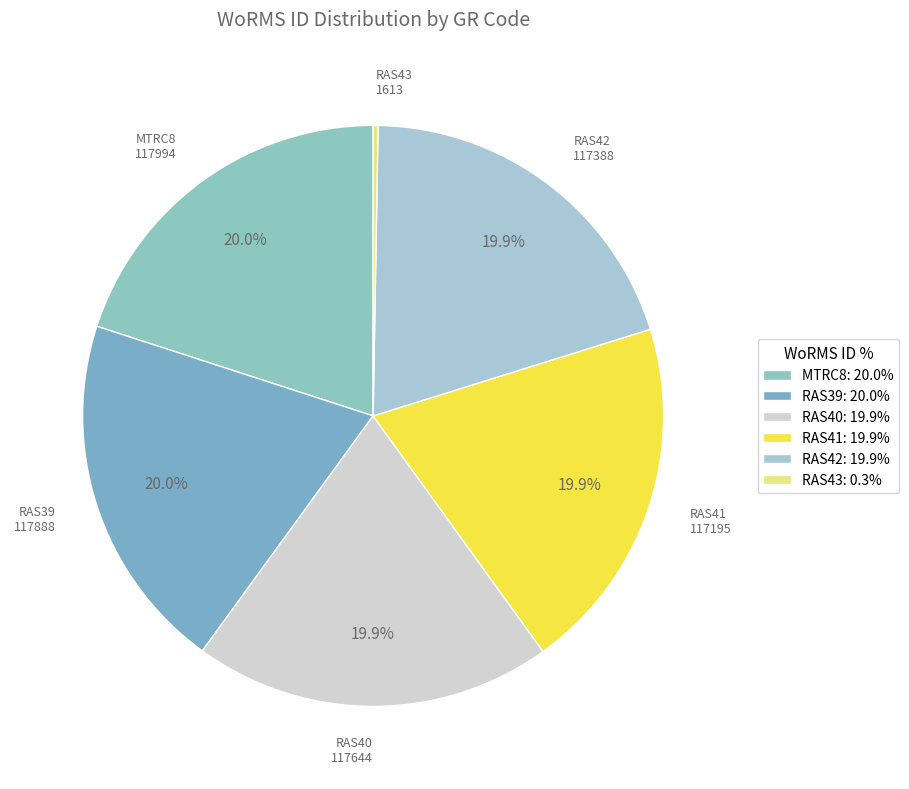

What is the total percentage of RAS42 and MTRC8?

39.9%